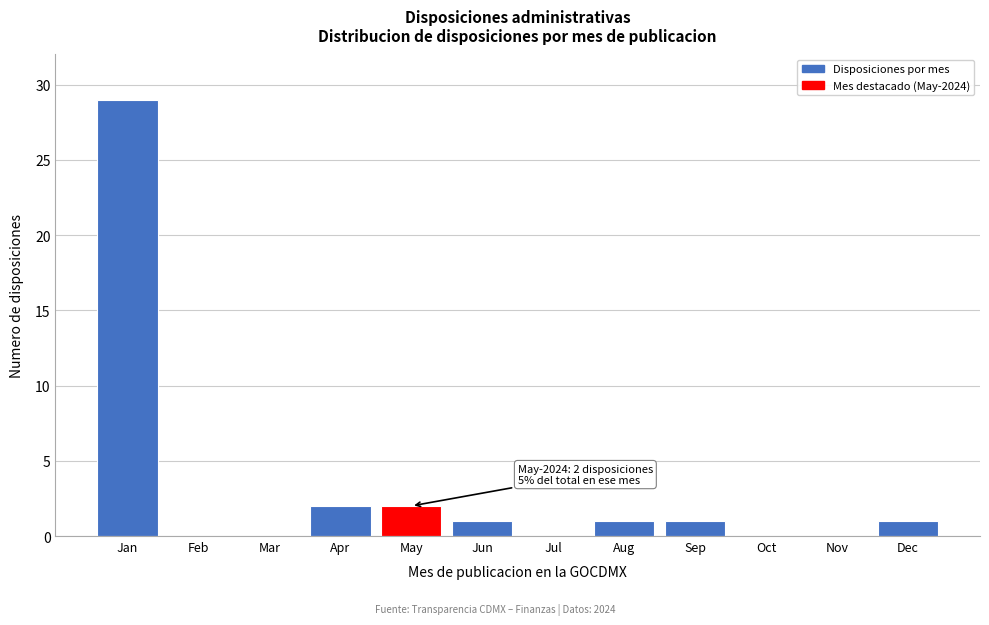

Reading right to left, transcribe all the data shown in this chart.

Dec=1	Nov=0	Oct=0	Sep=1	Aug=1	Jul=0	Jun=1	May=2	Apr=2	Mar=0	Feb=0	Jan=29